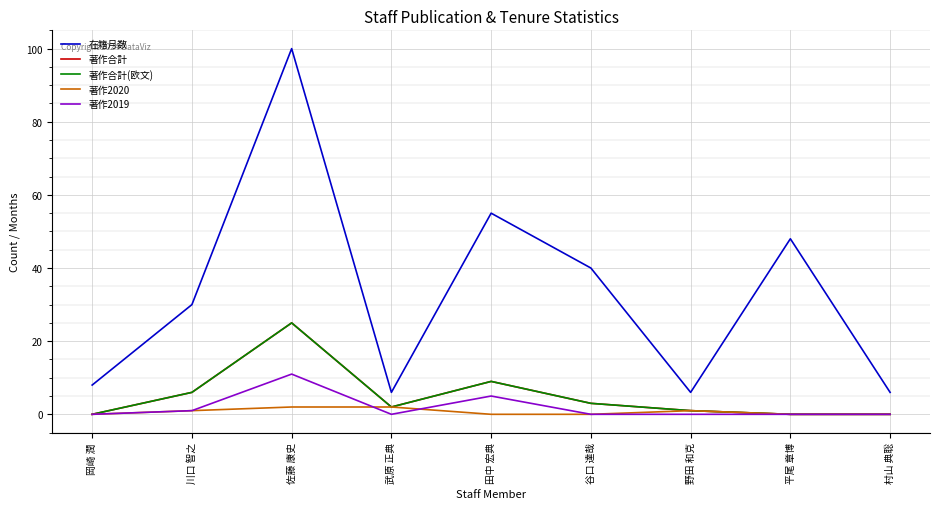

Is it true that 在籍月数 equals 172 at 佐藤 康史?

False